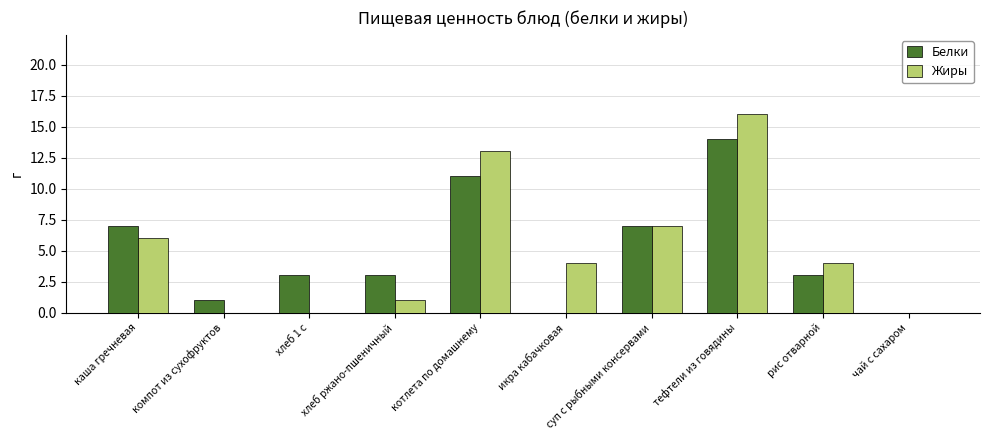

Are the bars horizontal?

No